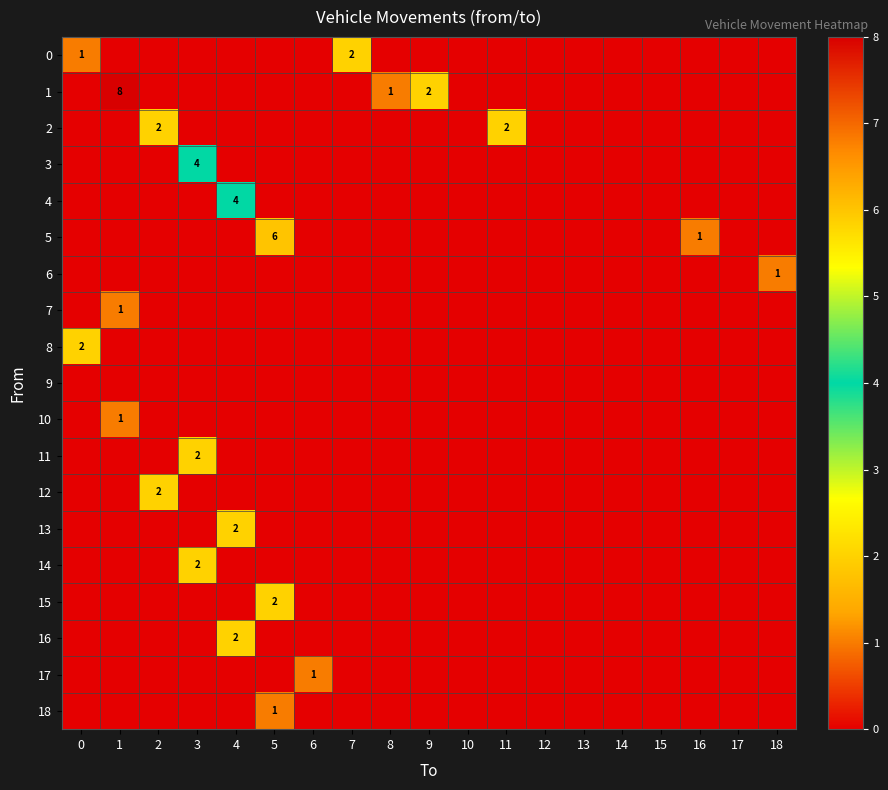

True or false: 8 has a value of 1 at 0.

False